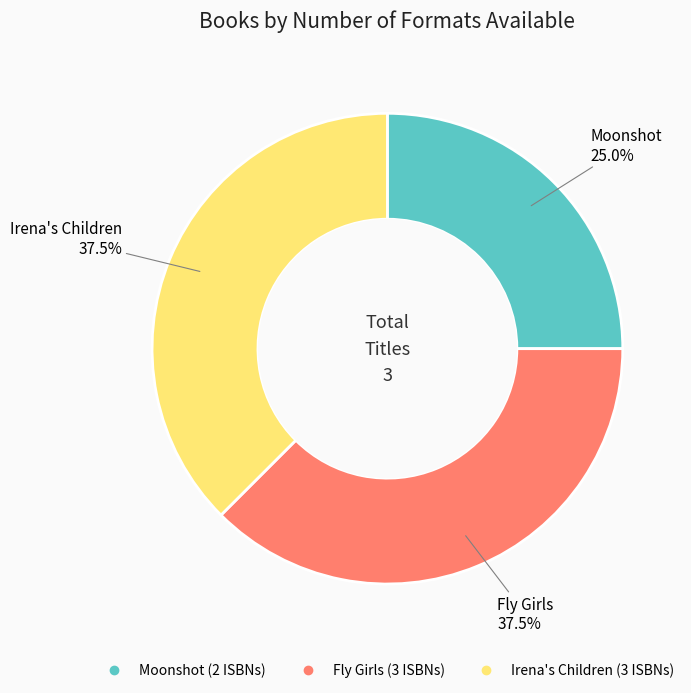

Is there any slice that represents more than half of the pie?

No